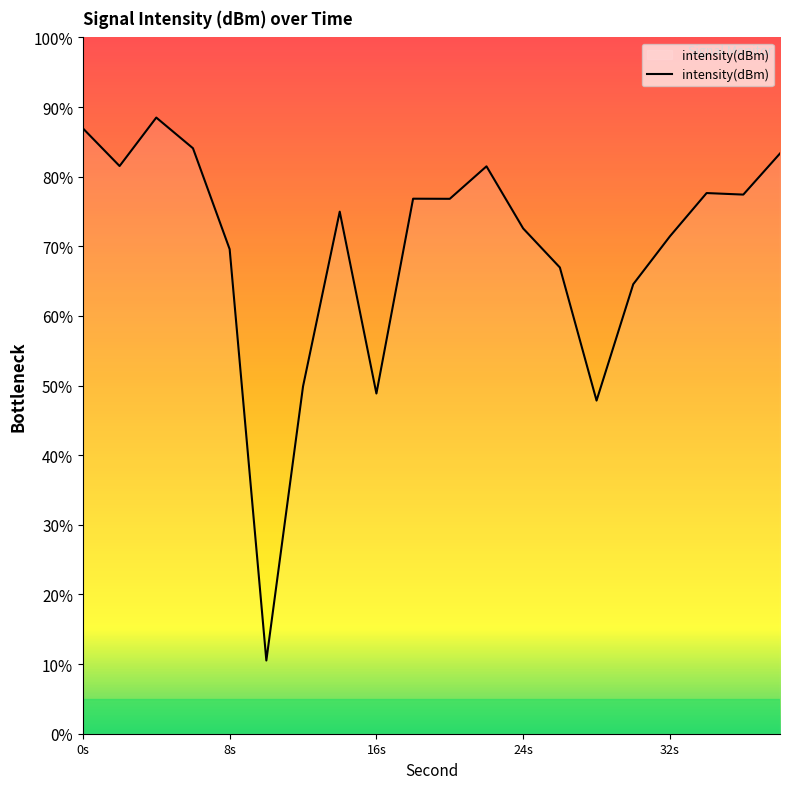

What is the greatest value displayed?

88.5